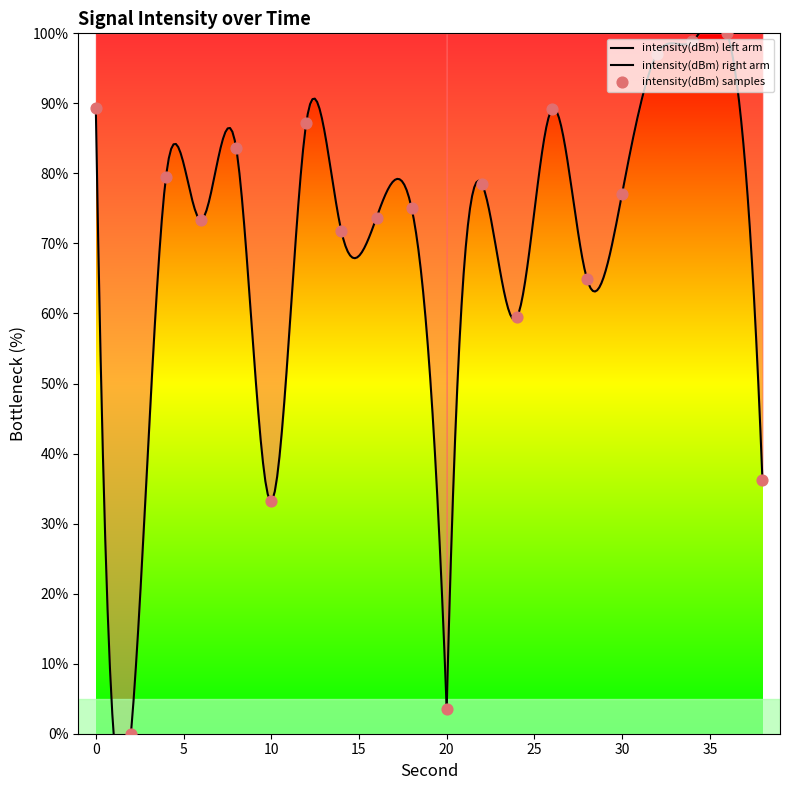

Approximately how many times larger is the value at 28 compared to 18?

0.9